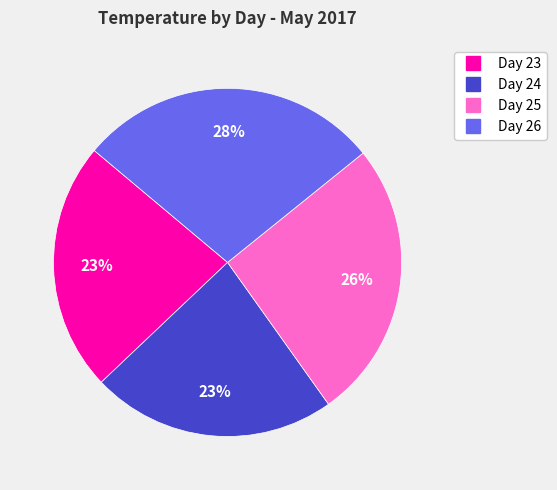

How many slices are in this pie chart?

4